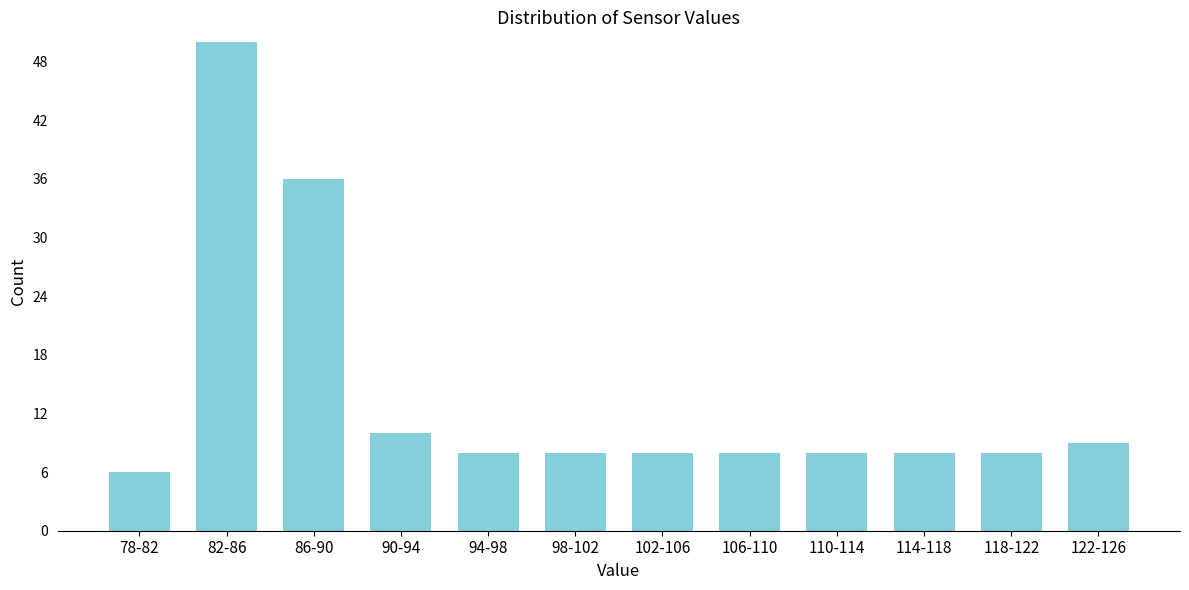

Reading left to right, list all the values displayed in this chart.

6	50	36	10	8	8	8	8	8	8	8	9